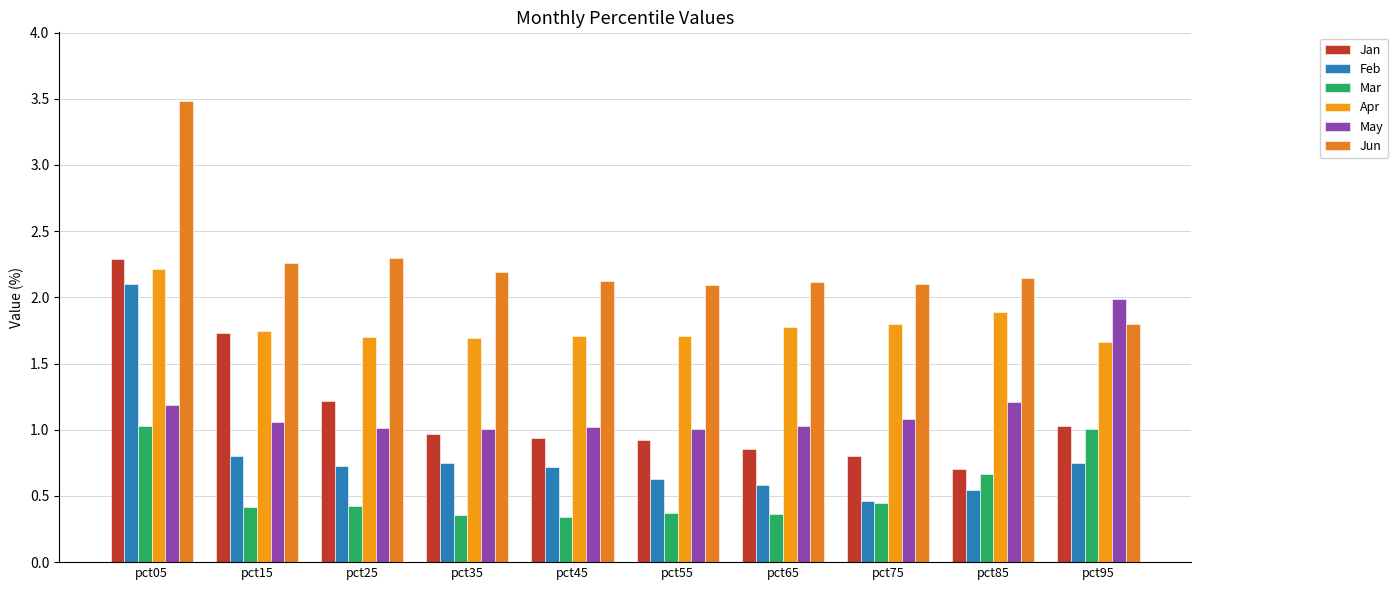

What is the value of the Mar bar at the 2nd from the left?

0.4